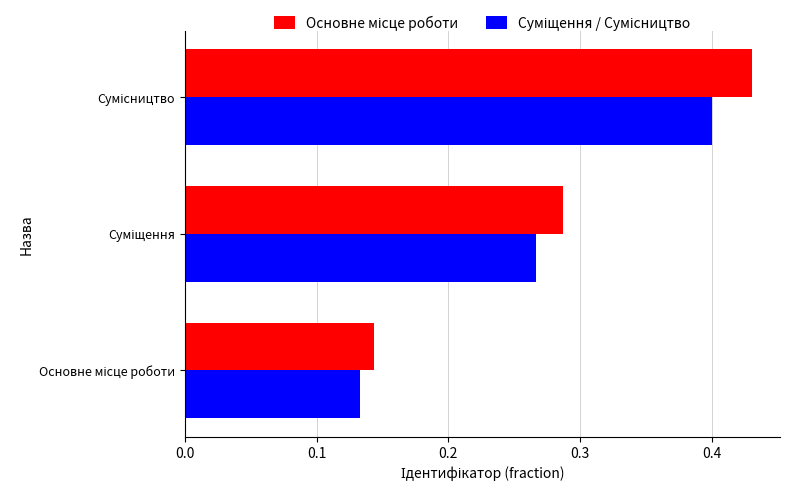

Rank the series by their average value, from highest to lowest.

Основне місце роботи, Суміщення / Сумісництво